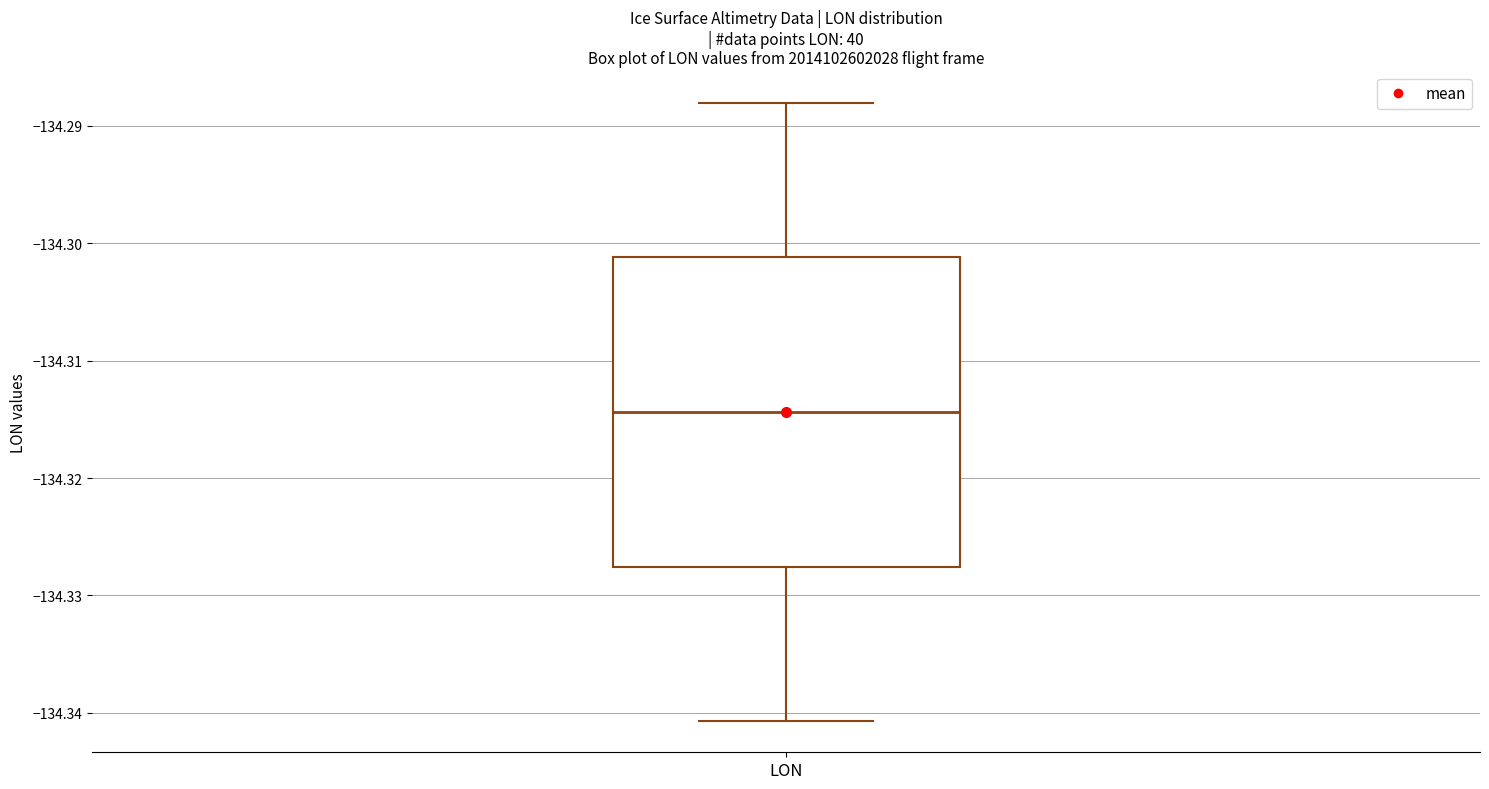

Read this box plot against the y-axis: the position of the median line, the range covered by the box, and the ends of both whiskers. The values are not printed on the chart, so give them approximately, as read against the axis.

median -134.314, box -134.328 to -134.301, whiskers -134.341 to -134.288